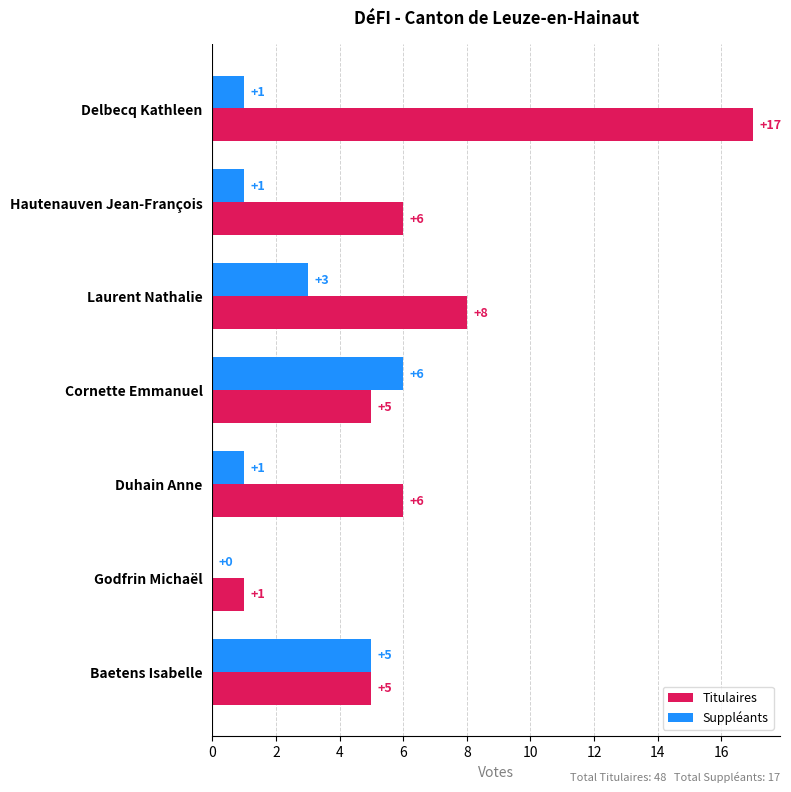

How many values in Suppléants are above zero?

6